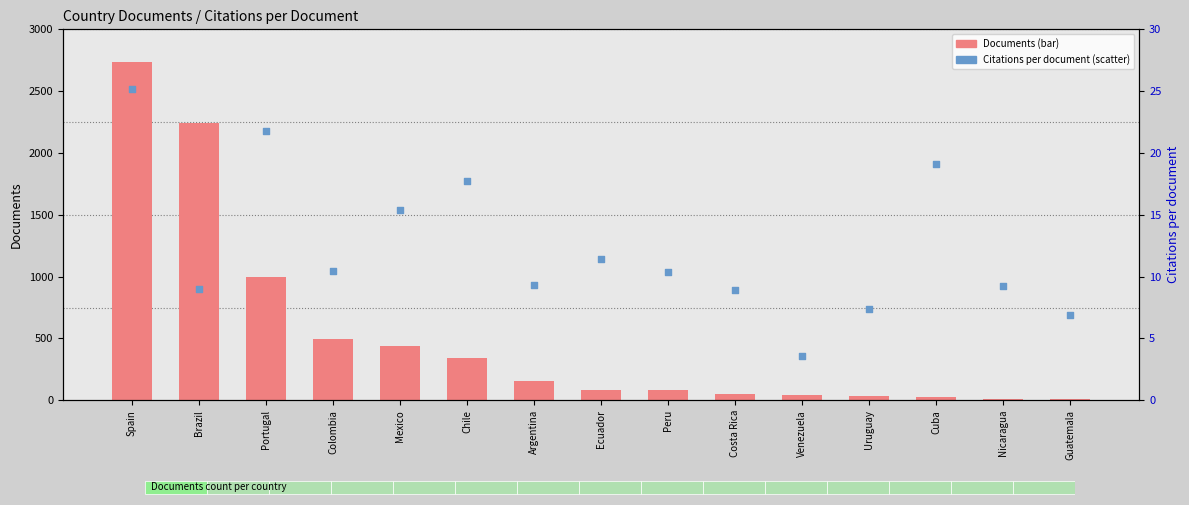

Which series has the largest Y range (max minus min)?

Documents